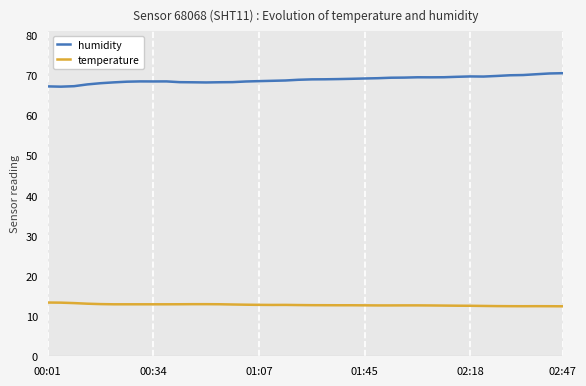

Which series has the largest total across all categories?

humidity